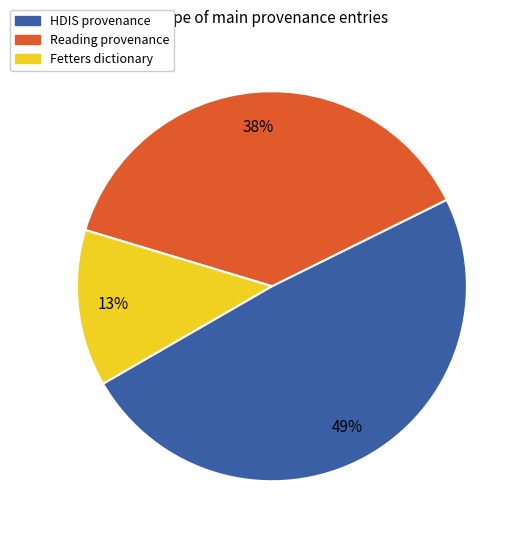

To the nearest percent, what is the average slice percentage?

33%